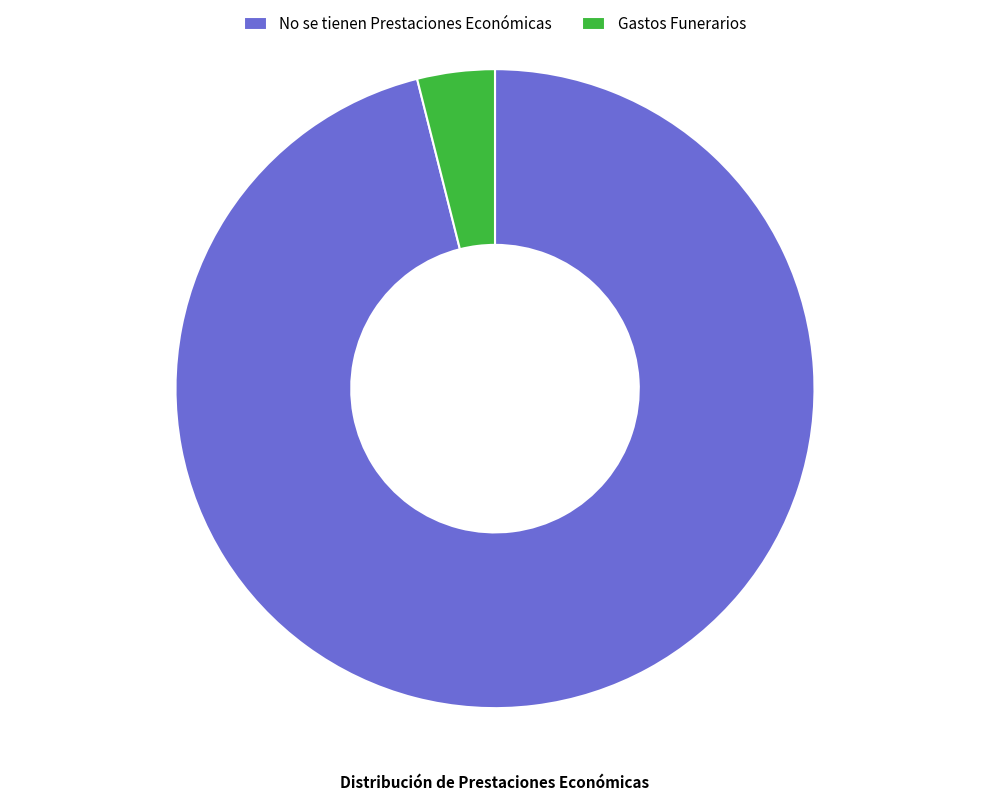

Which slice is the smallest?

Gastos Funerarios